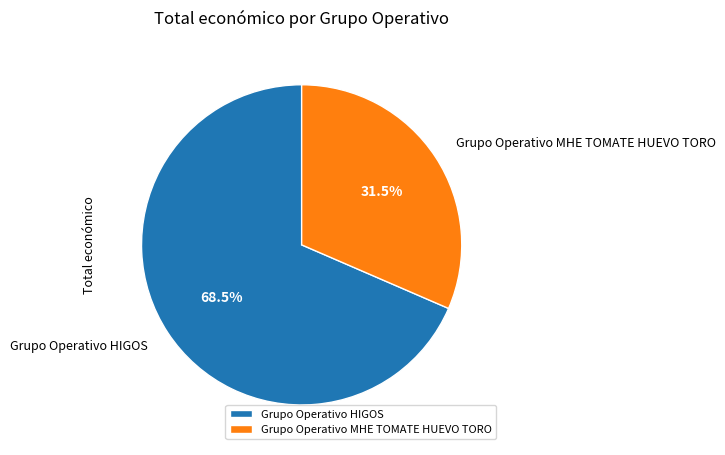

Does any single category account for the majority?

Yes